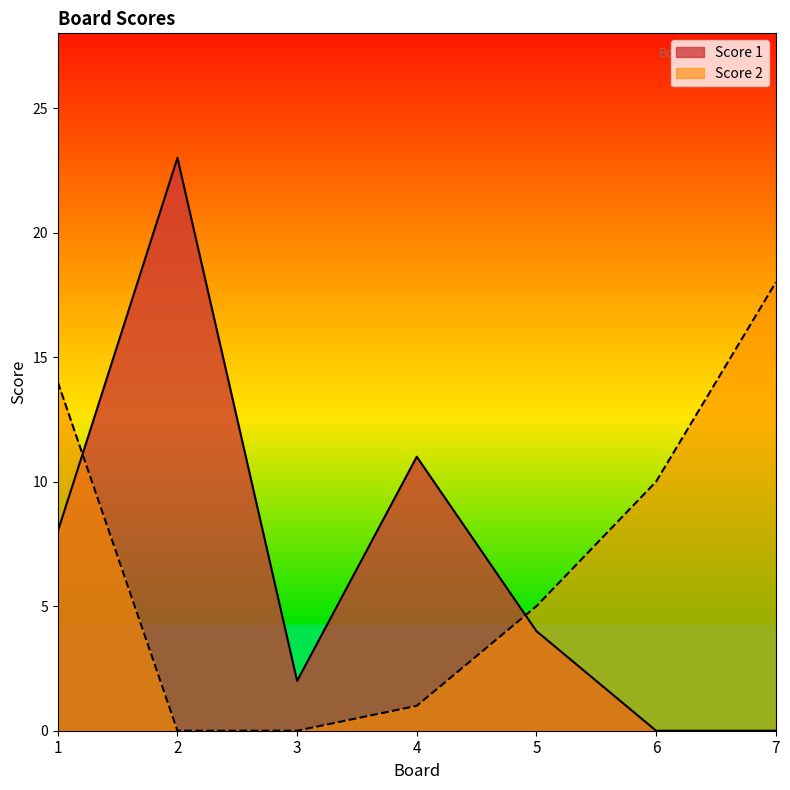

After their last crossing, which series has the higher values: Score 1 or Score 2?

Score 2